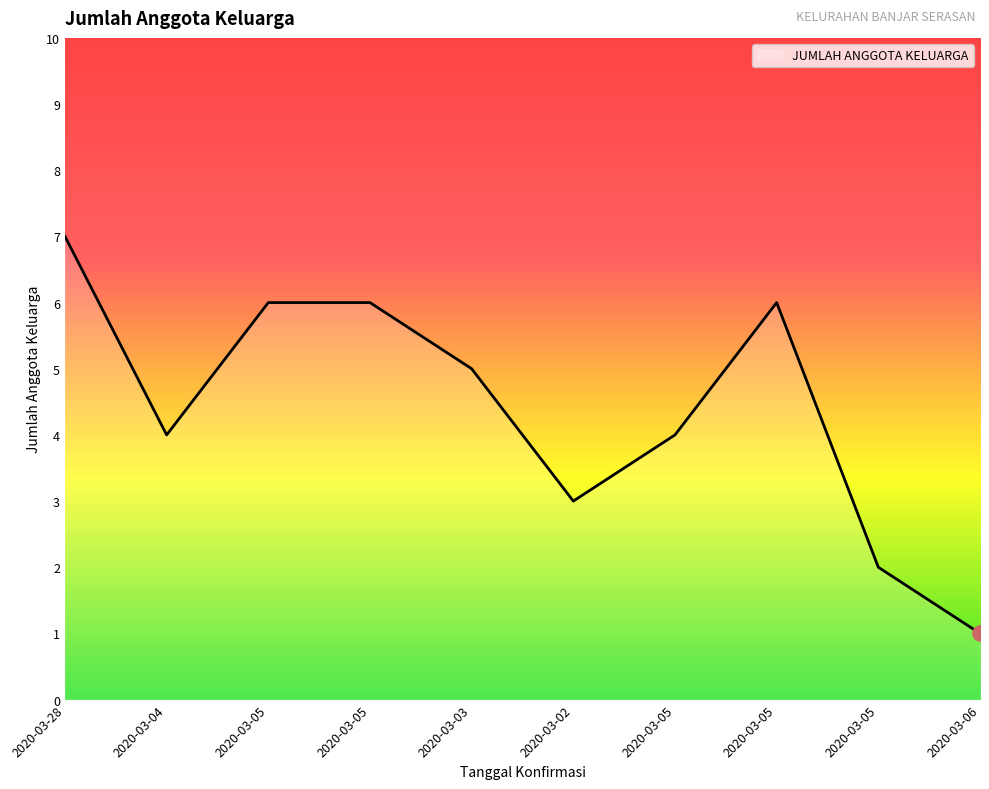

What is the change in value from 2020-03-05 to 2020-03-06?

-5